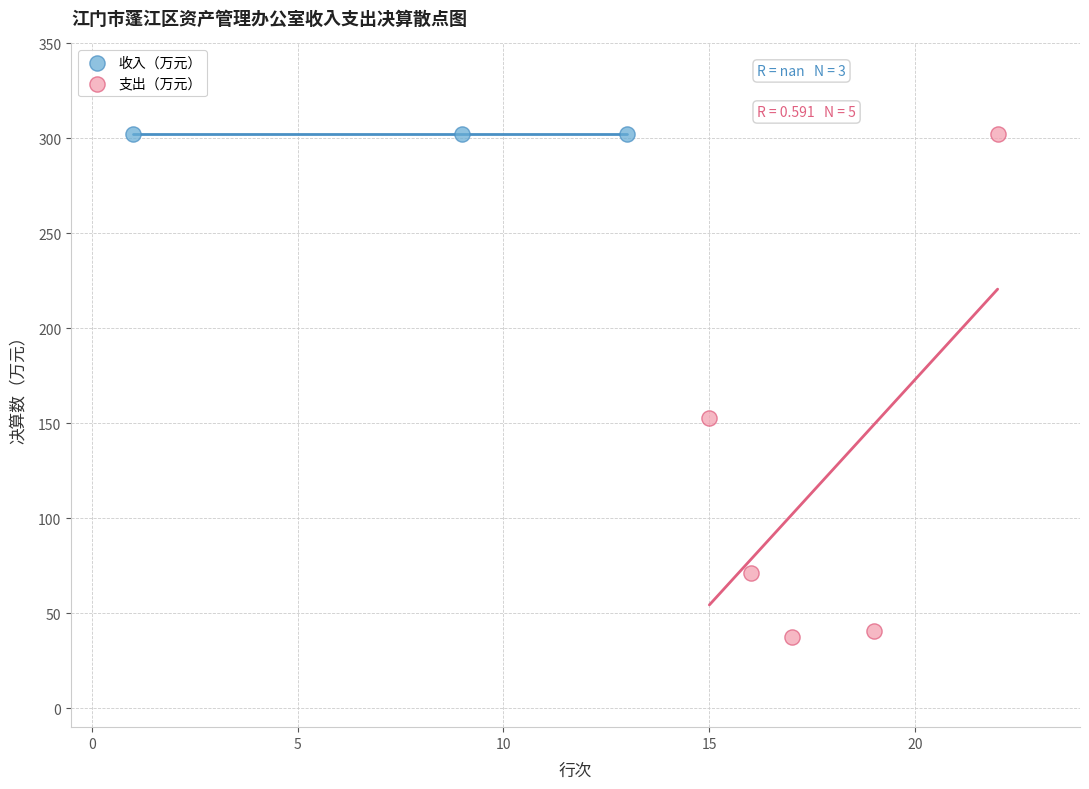

Which series reaches the minimum Y coordinate?

支出（万元）